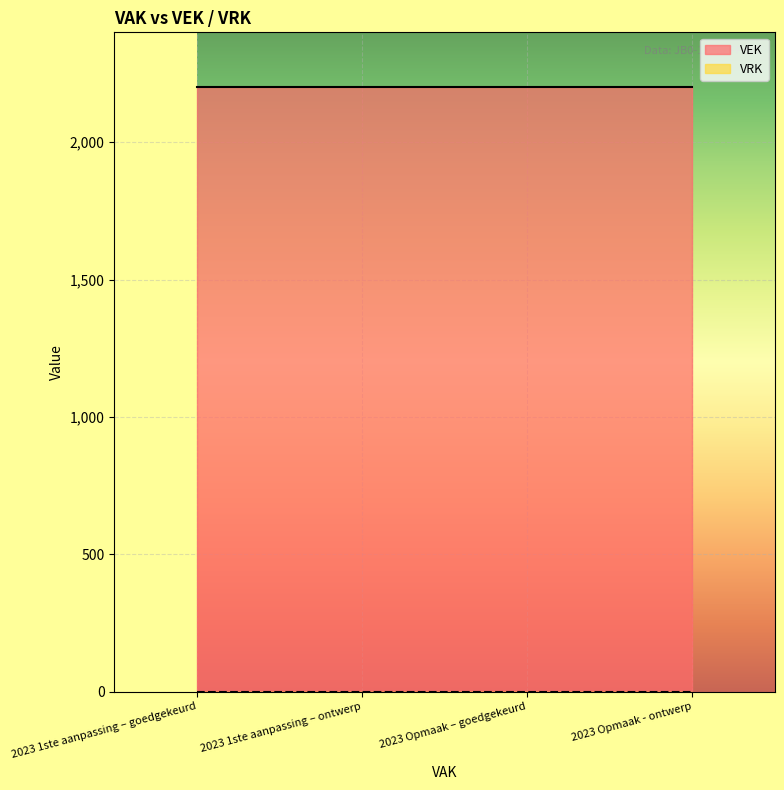

Reading right to left, extract all data points from this chart.

VEK: 2023 Opmaak - ontwerp=2200	2023 Opmaak – goedgekeurd=2200	2023 1ste aanpassing – ontwerp=2200	2023 1ste aanpassing – goedgekeurd=2200
VRK: 2023 Opmaak - ontwerp=0	2023 Opmaak – goedgekeurd=0	2023 1ste aanpassing – ontwerp=0	2023 1ste aanpassing – goedgekeurd=0